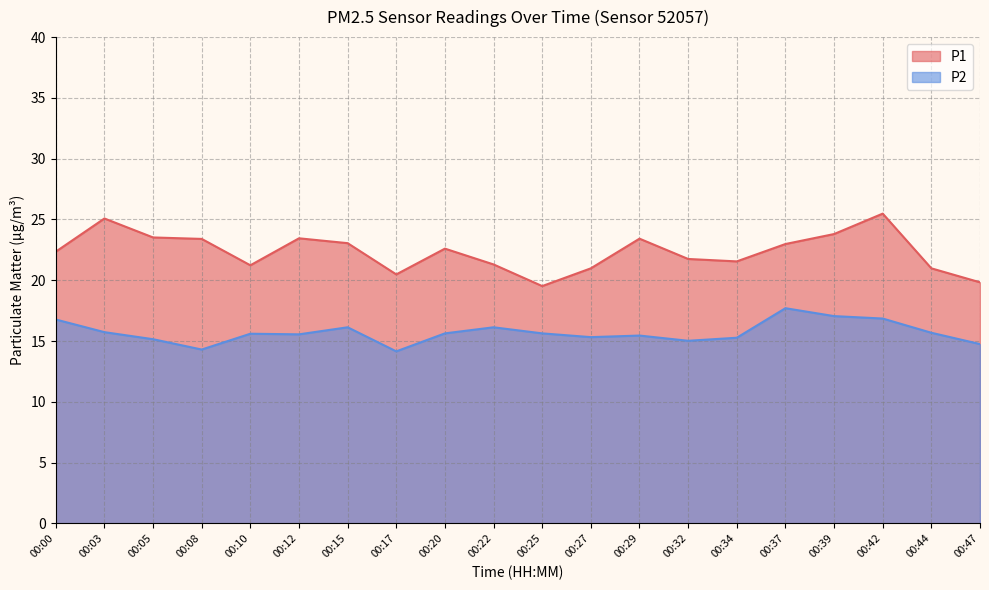

Rank the categories by P1 value from lowest to highest.

00:25, 00:47, 00:17, 00:27, 00:44, 00:10, 00:22, 00:34, 00:32, 00:00, 00:20, 00:37, 00:15, 00:08, 00:29, 00:12, 00:05, 00:39, 00:03, 00:42